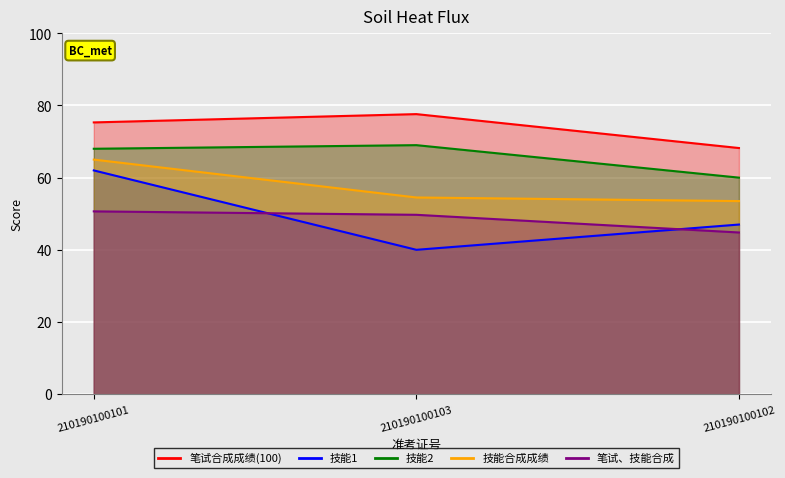

Rank the categories by 技能2 value from highest to lowest.

210190100103, 210190100101, 210190100102